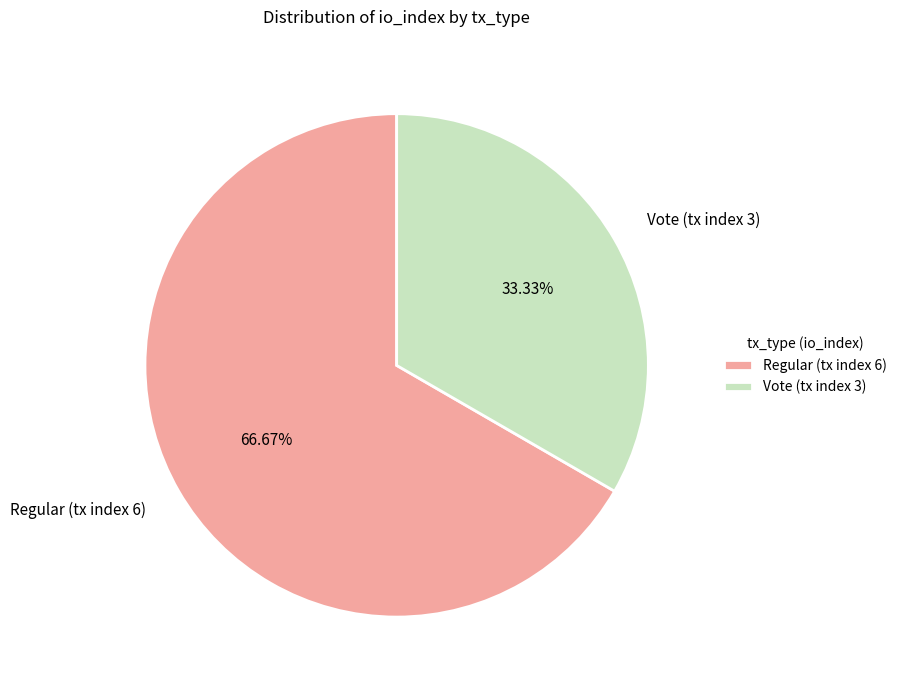

What percentage is NOT represented by Regular (tx index 6)?

33.3%